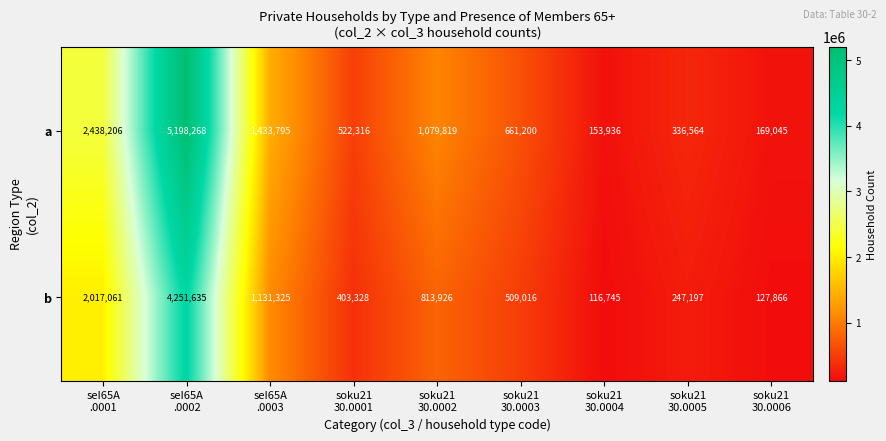

Reading left to right, list all the values displayed in this chart.

a: 2438206	5198268	1433795	522316	1079819	661200	153936	336564	169045
b: 2017061	4251635	1131325	403328	813926	509016	116745	247197	127866